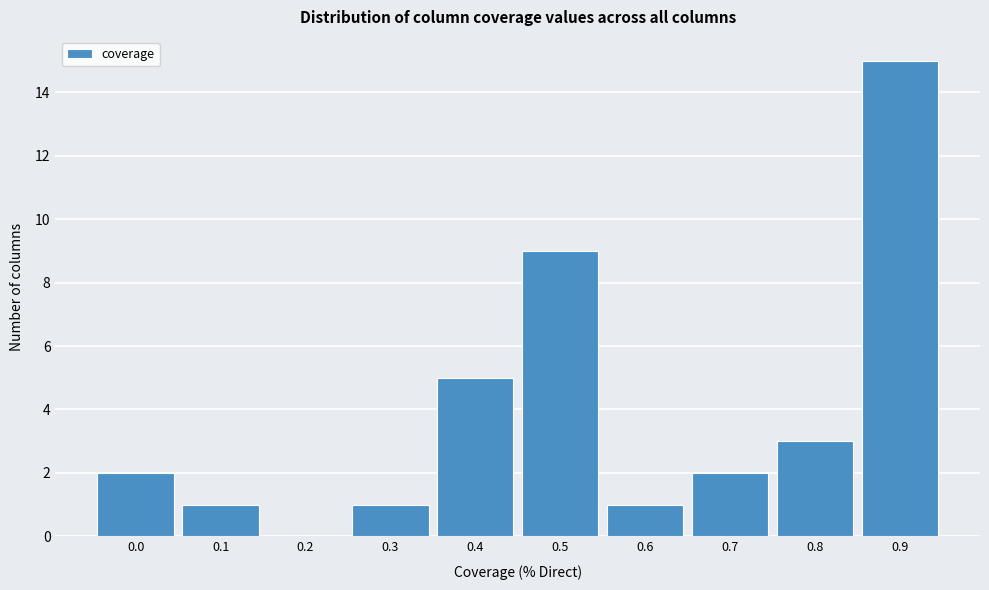

Reading left to right, what are all the values shown in this chart?

0.0=2	0.1=1	0.2=0	0.3=1	0.4=5	0.5=9	0.6=1	0.7=2	0.8=3	0.9=15